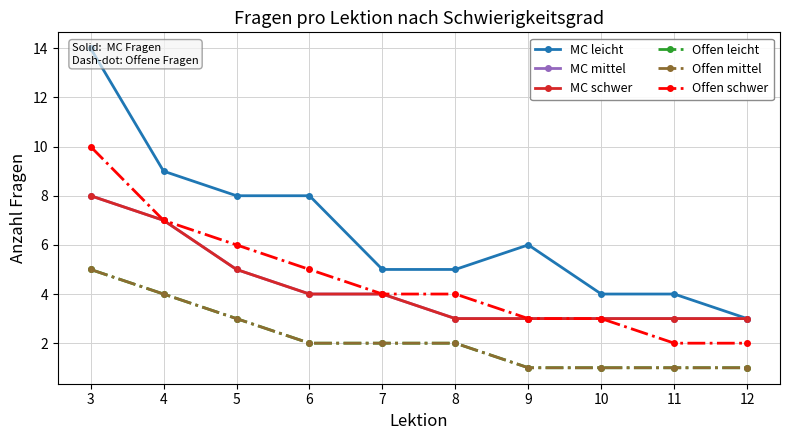

True or false: Offen leicht has a value of 1 at 10.

True